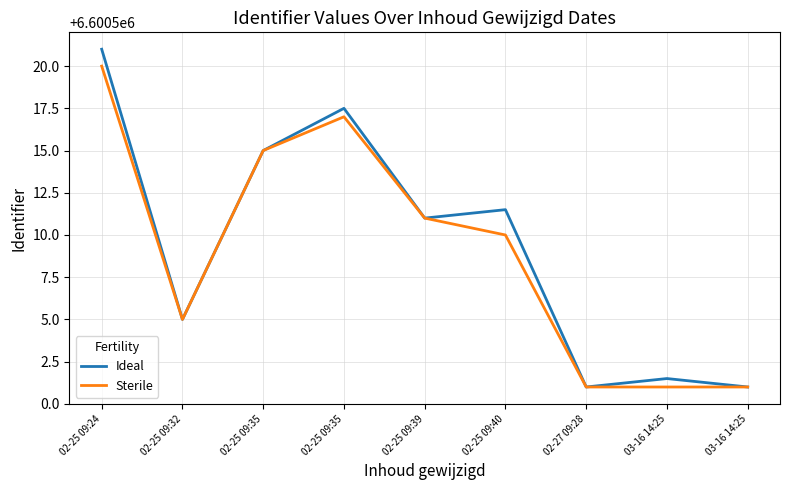

What is the difference between the Sterile values at 02-25 09:32 and 02-25 09:35?

10.0